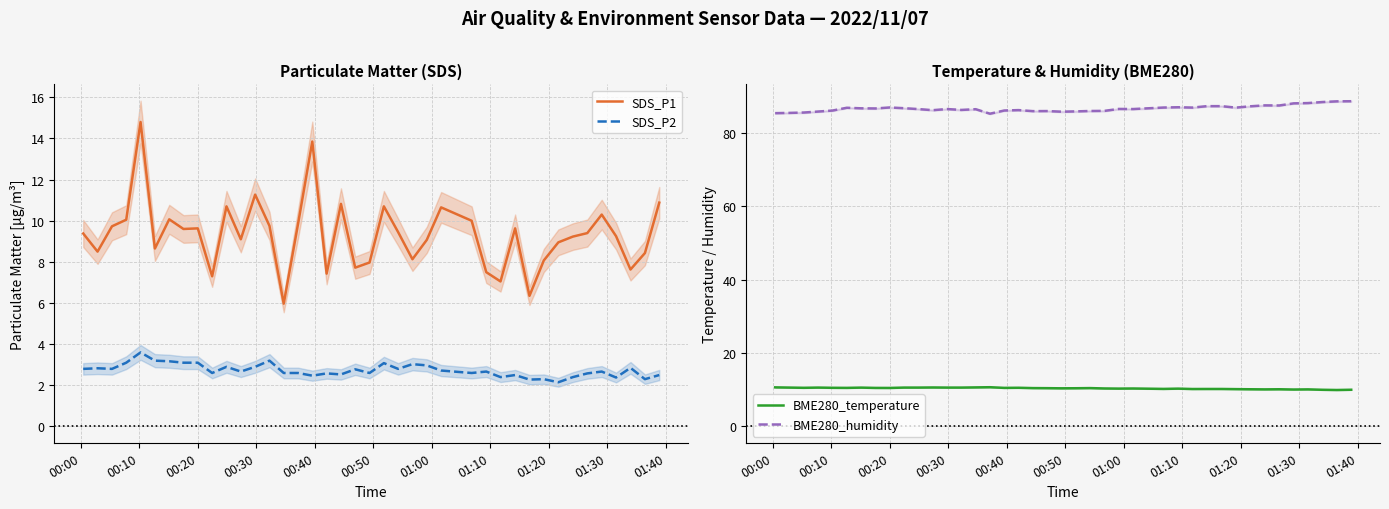

True or false: BME280_temperature and BME280_humidity intersect in this chart.

False